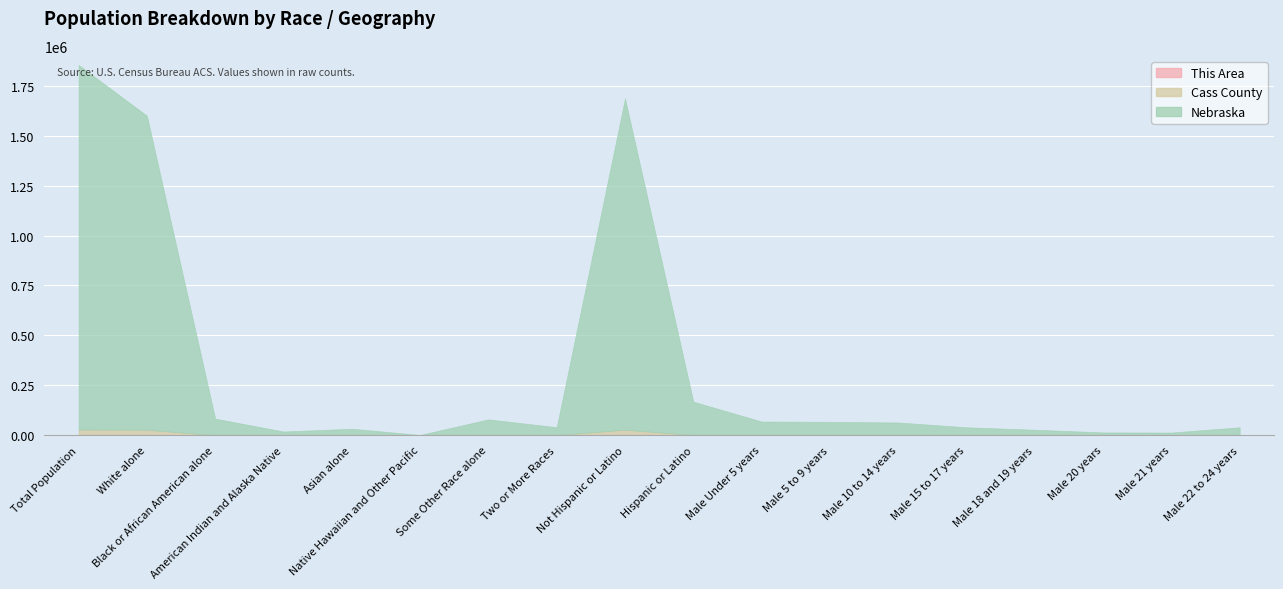

List the labels in order of Nebraska value, largest first.

Total Population, Not Hispanic or Latino, White alone, Hispanic or Latino, Black or African American alone, Some Other Race alone, Male Under 5 years, Male 5 to 9 years, Male 10 to 14 years, Two or More Races, Male 22 to 24 years, Male 15 to 17 years, Asian alone, Male 18 and 19 years, American Indian and Alaska Native, Male 20 years, Male 21 years, Native Hawaiian and Other Pacific